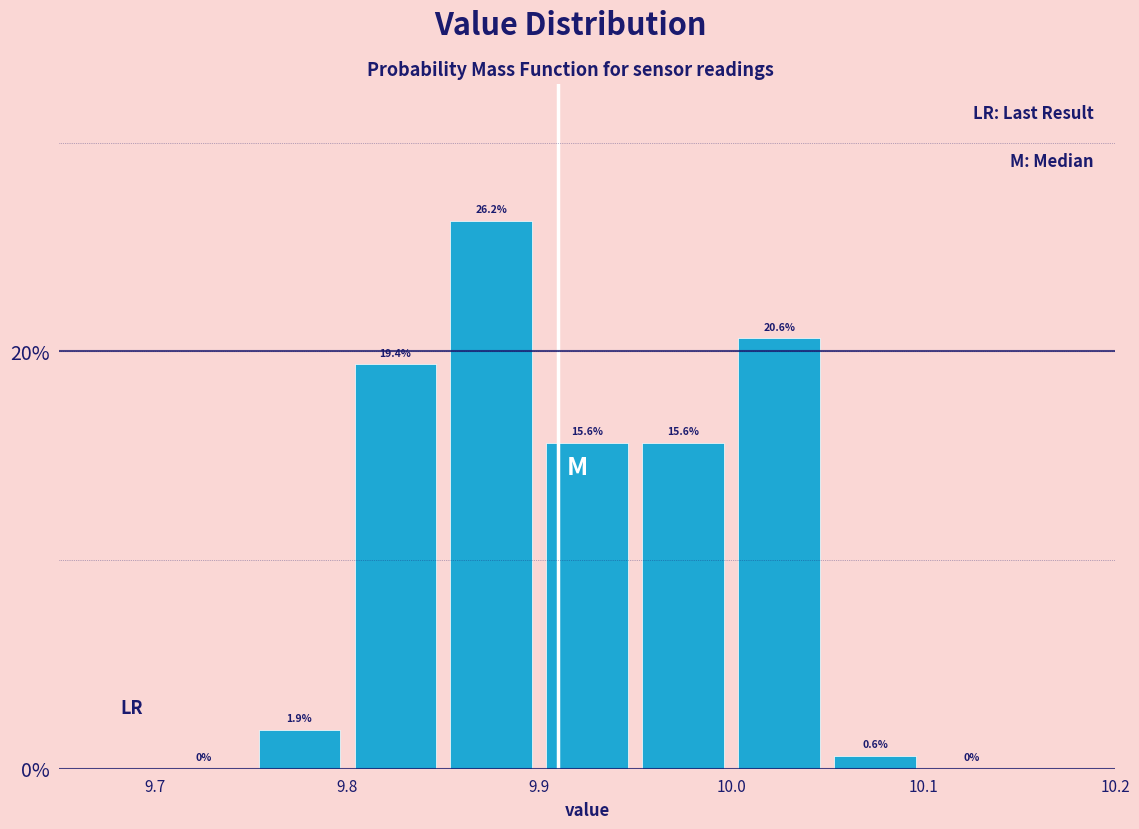

Reading left to right, list every bar in this chart as the range it spans on the x-axis followed by its height.

9.70 to 9.75: 0.0
9.75 to 9.80: 1.9
9.80 to 9.85: 19.4
9.85 to 9.90: 26.2
9.90 to 9.95: 15.6
9.95 to 10.00: 15.6
10.00 to 10.05: 20.6
10.05 to 10.10: 0.6
10.10 to 10.15: 0.0